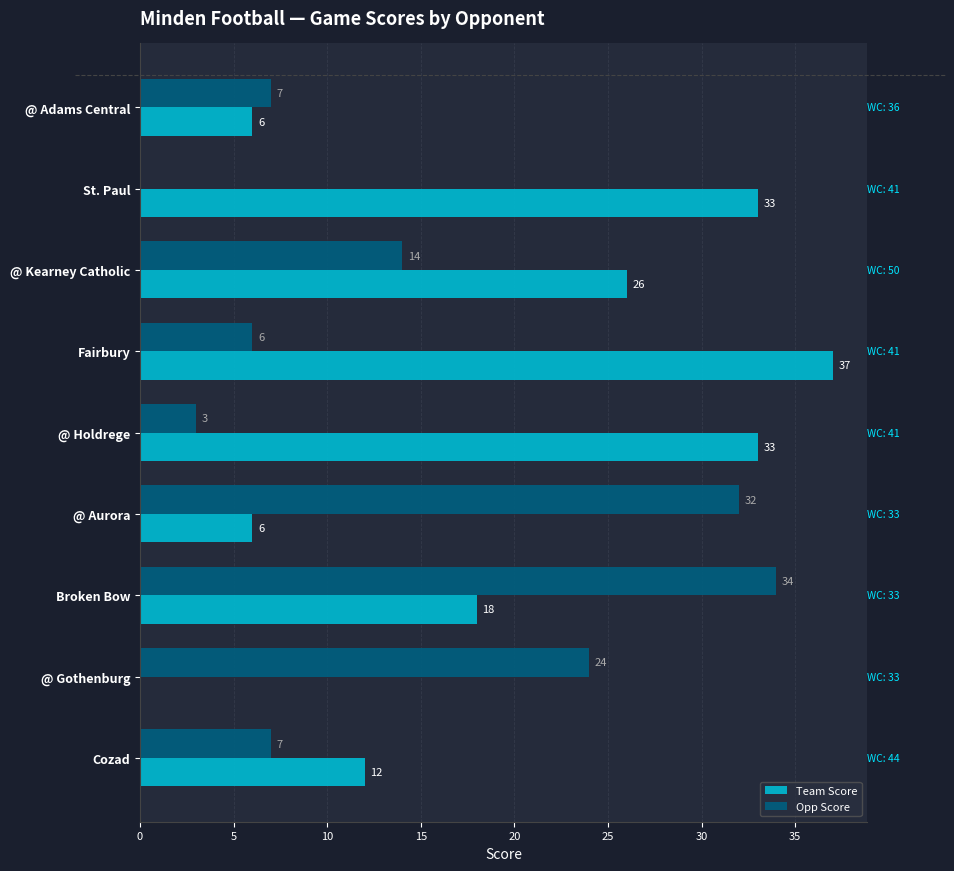

What is the sum of the Team Score values at @ Holdrege and @ Adams Central?

39